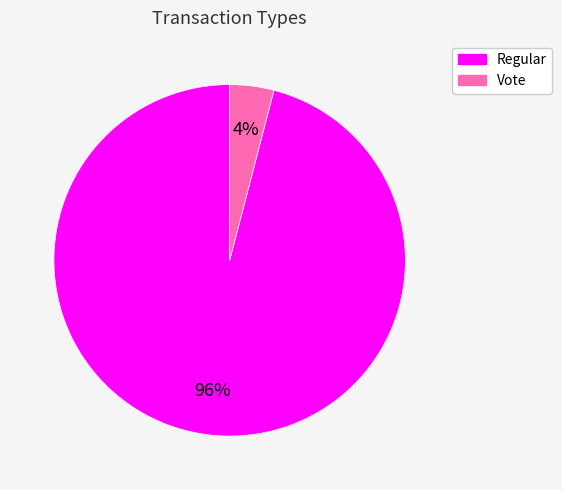

The Vote slice represents 4% of the pie. True or false?

True